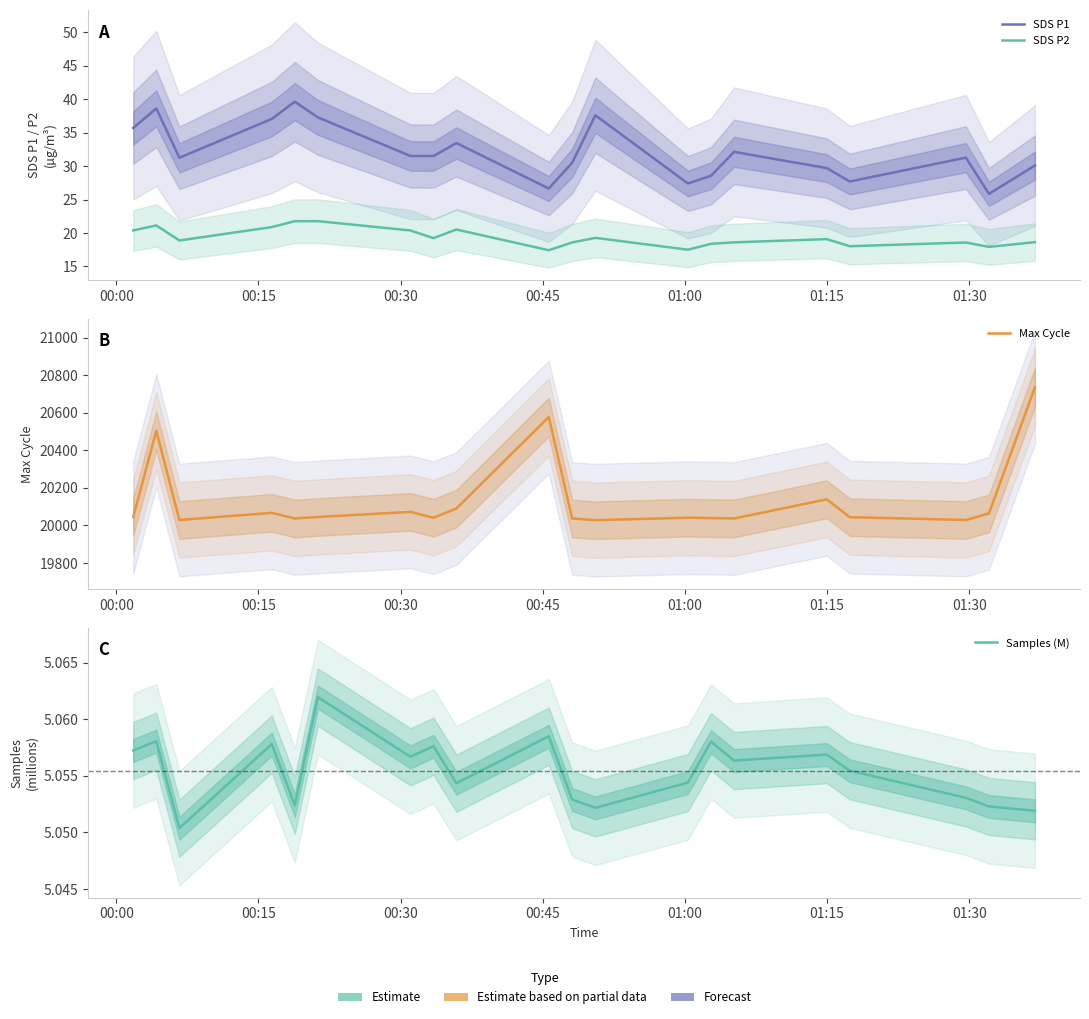

What is the sum of the Max Cycle values at 01:30 and 01:15?

40117.0